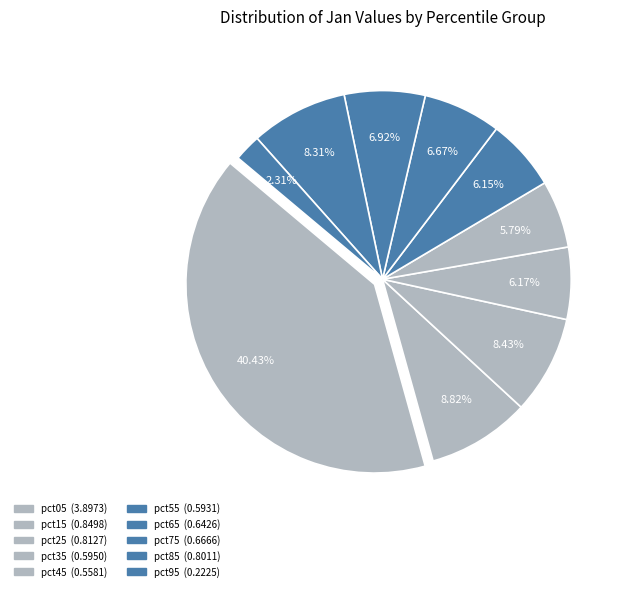

Count the number of slices in the pie.

10